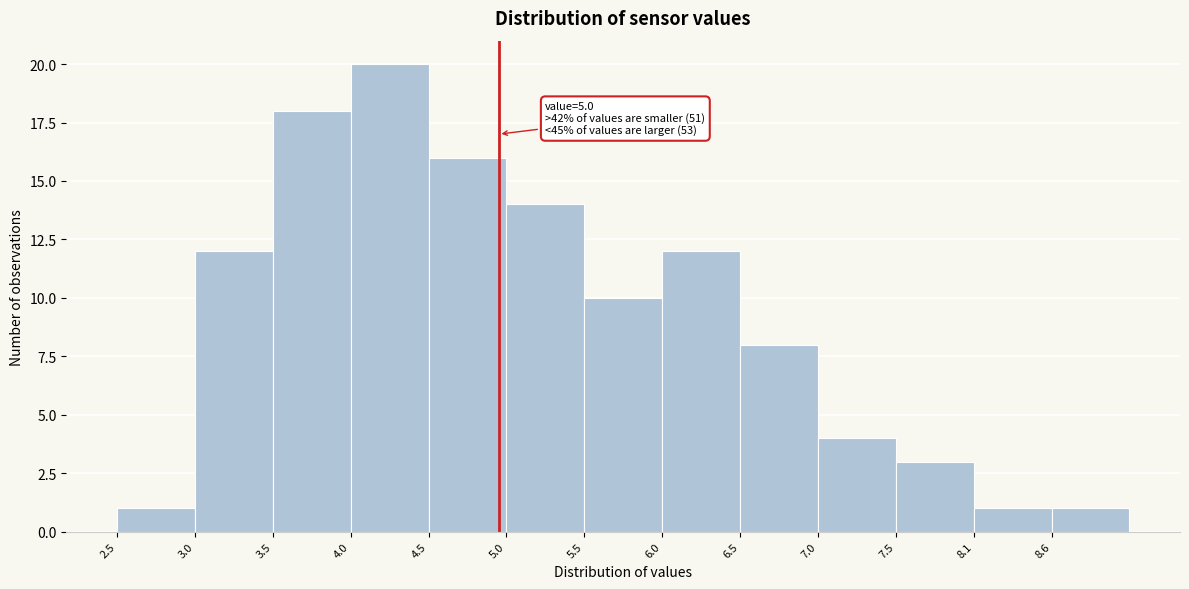

Which range on the x-axis has the tallest bar?

4.05 to 4.55